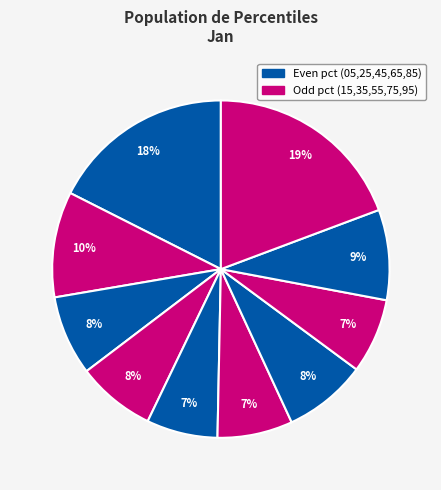

Count the number of slices in the pie.

10